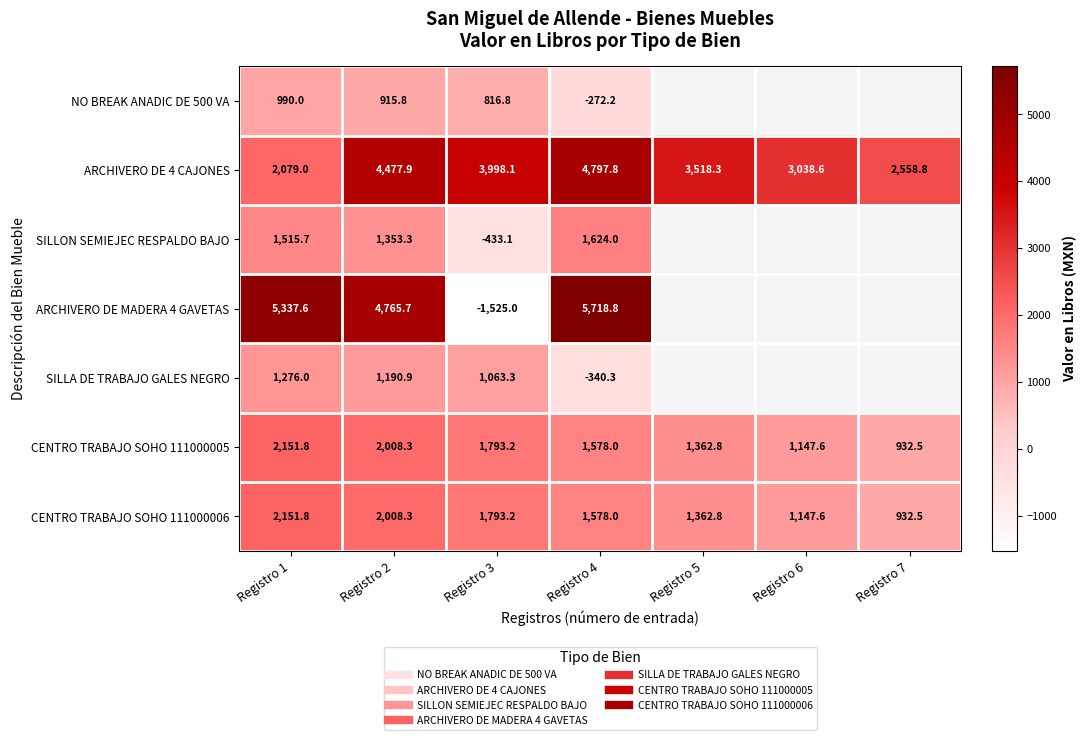

The value of ARCHIVERO DE MADERA 4 GAVETAS at Registro 1 is 3304.5. True or false?

False